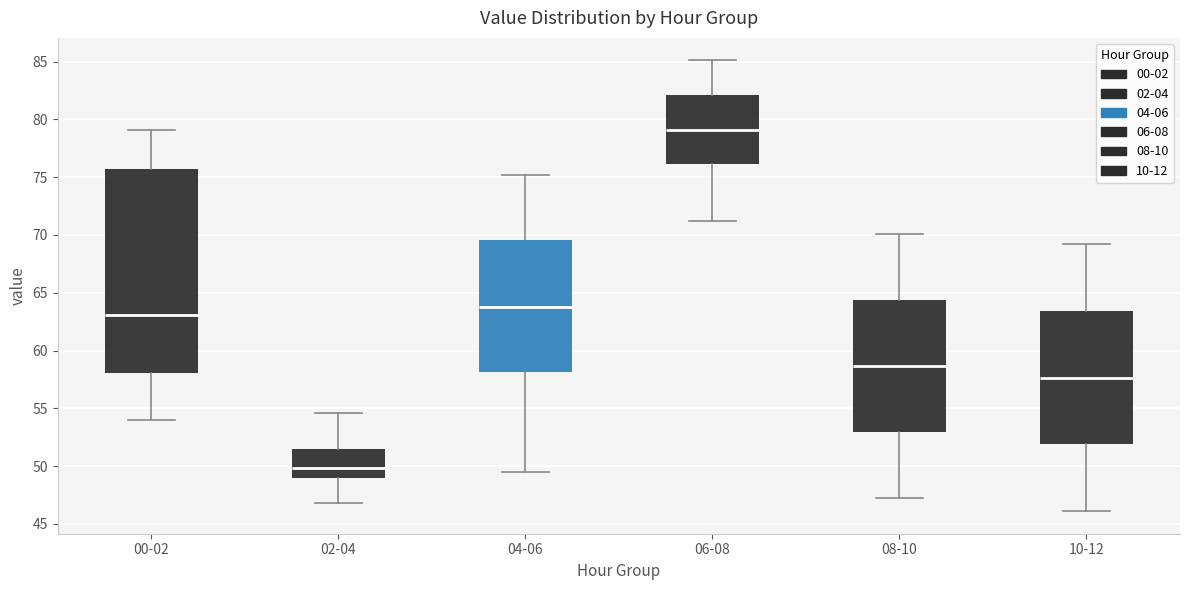

Reading left to right, read every box against the y-axis: the position of its median line, the range the box covers, and the ends of its whiskers. The values are not printed on the chart, so give them approximately, as read against the axis.

00-02: median 63.0, box 58.0 to 75.5, whiskers 54.0 to 79.0
02-04: median 50.0, box 49.0 to 51.5, whiskers 47.0 to 54.5
04-06: median 64.0, box 58.0 to 69.5, whiskers 49.5 to 75.0
06-08: median 79.0, box 76.0 to 82.0, whiskers 71.0 to 85.0
08-10: median 58.5, box 53.0 to 64.5, whiskers 47.0 to 70.0
10-12: median 57.5, box 52.0 to 63.5, whiskers 46.0 to 69.0